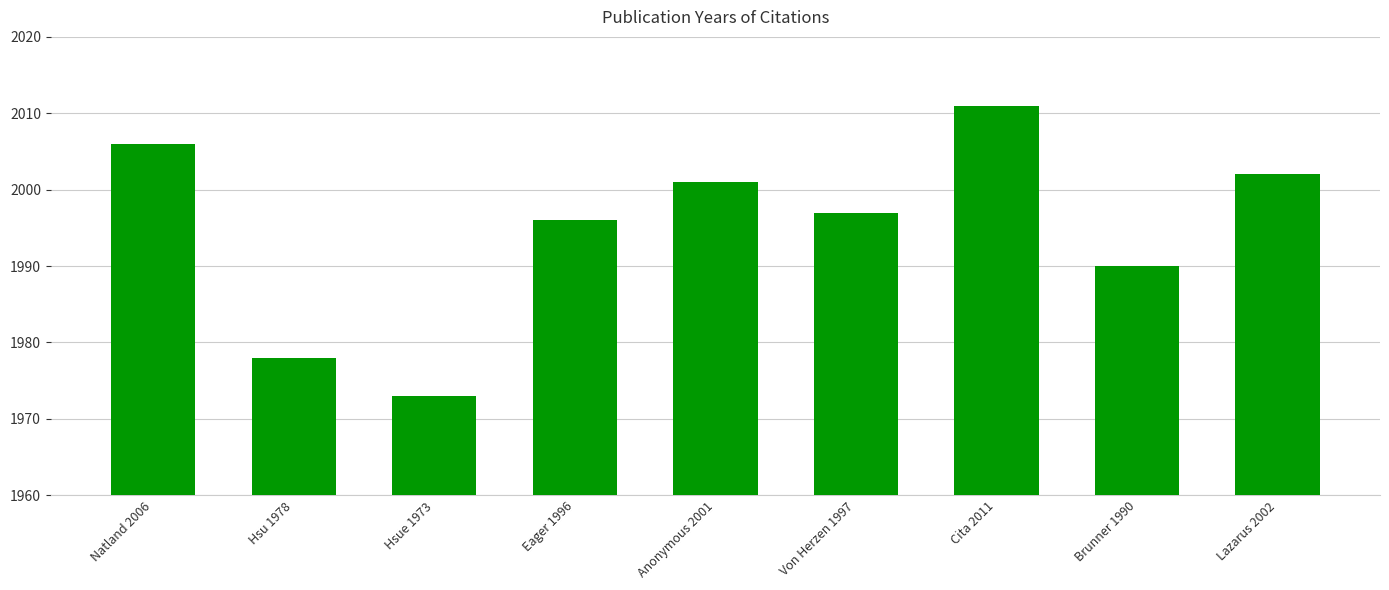

What value does the data have at Hsue 1973, to the nearest 5?

1975